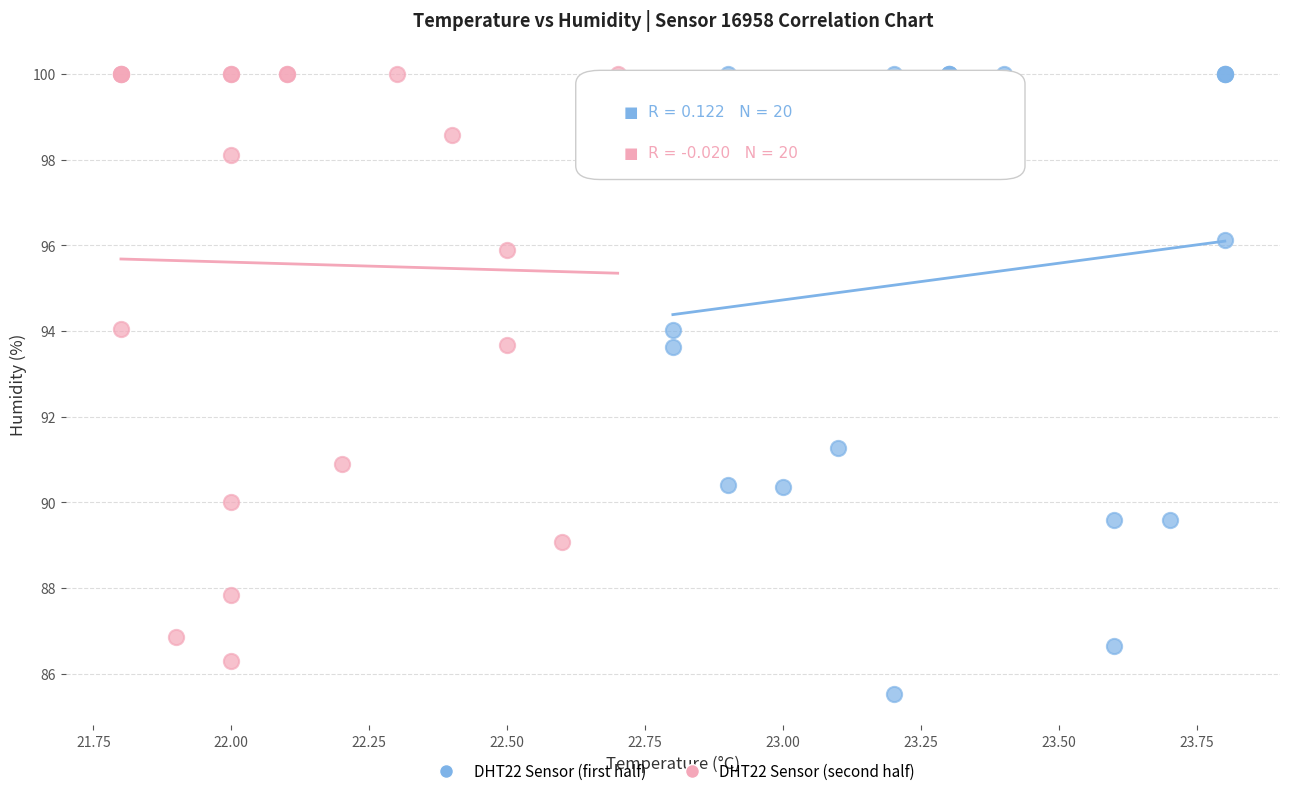

Which series contains the lowest Y value?

DHT22 Sensor (first half)